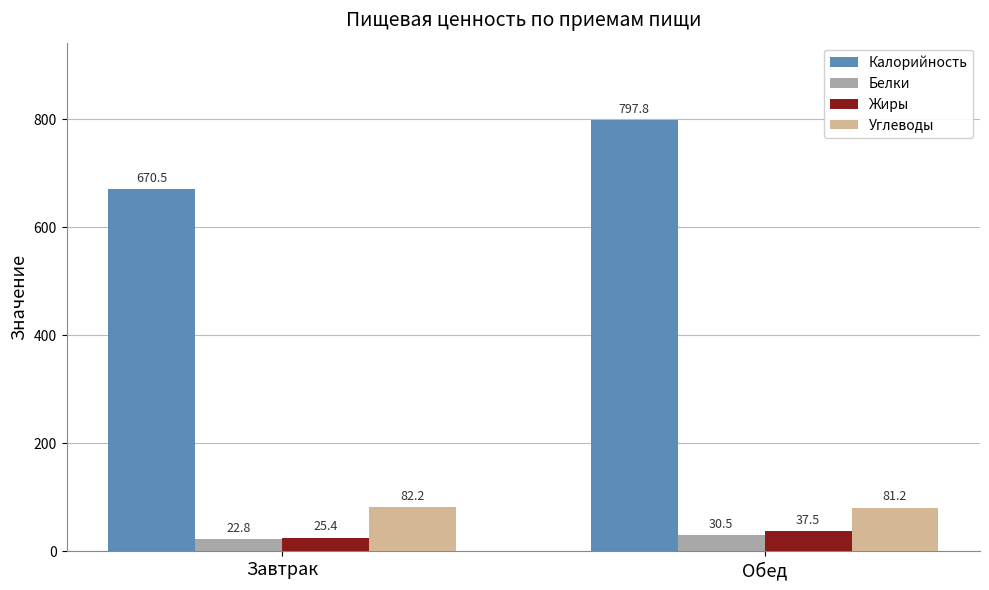

Which series changed the most between Завтрак and Обед?

Калорийность